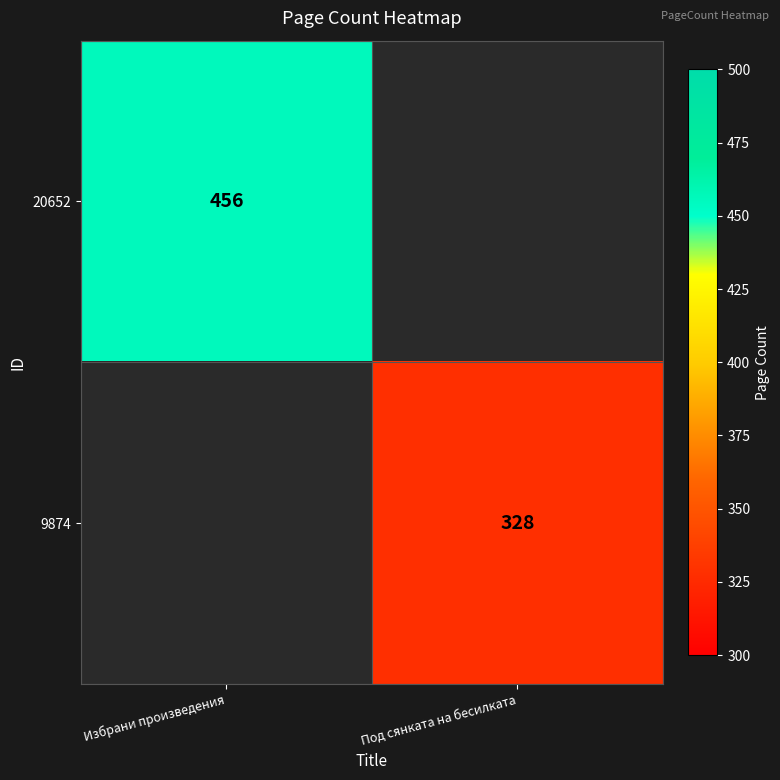

True or false: 9874 has a value of 328 at Под сянката на бесилката.

True